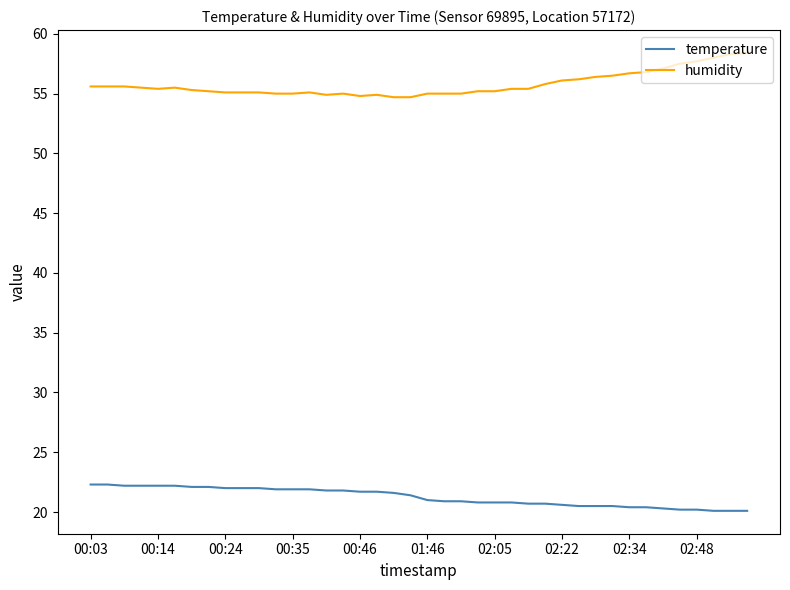

What is the minimum value shown in the chart?

20.1